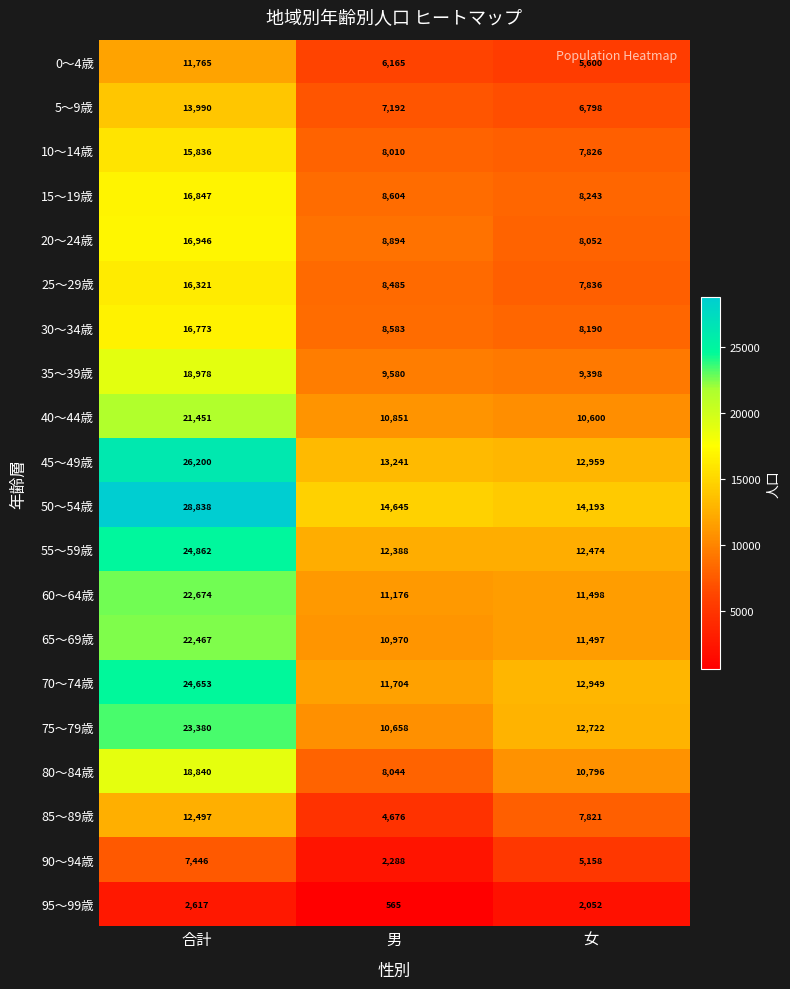

What is the difference between the maximum and minimum values in the 85～89歳 series?

7821